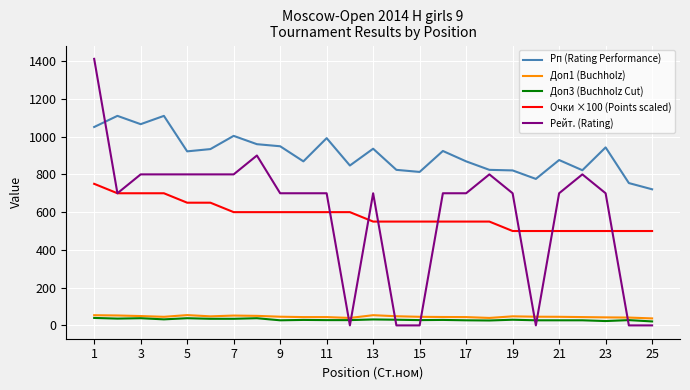

Which series has the largest range (max minus min)?

Рейт. (Rating)